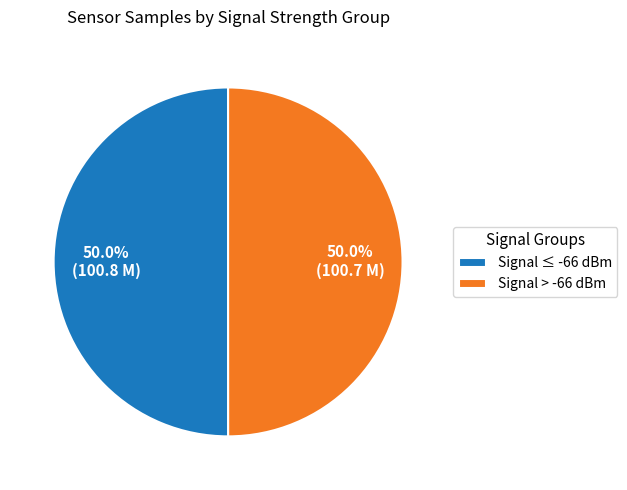

What is the total percentage of Signal > -66 dBm and Signal ≤ -66 dBm?

100.0%